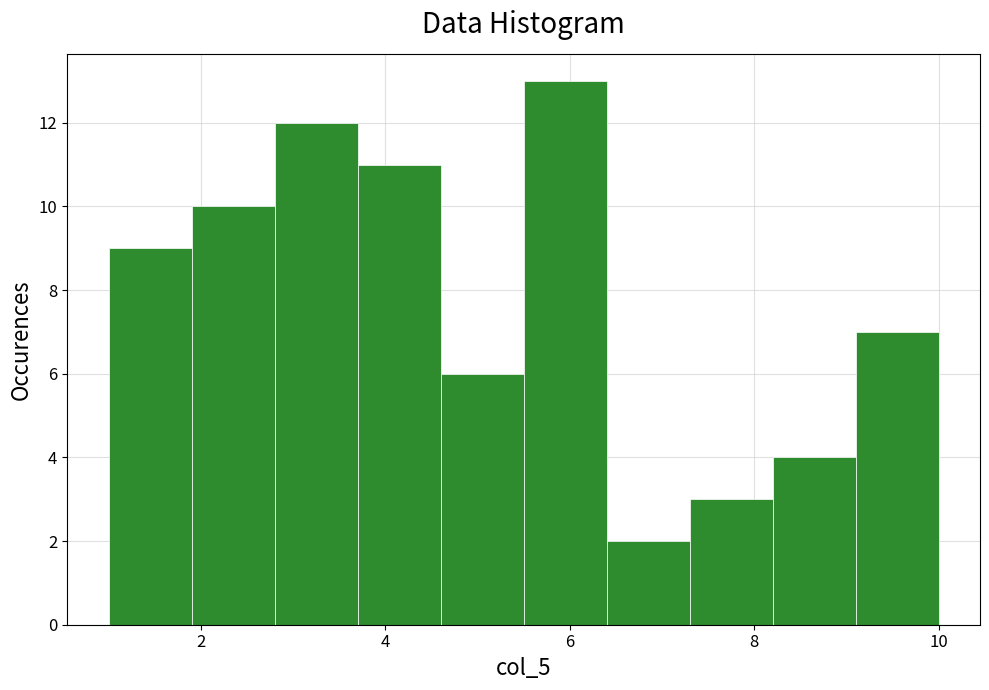

How tall is the bar that spans 1.0 to 1.9 on the x-axis? Neither the bar edges nor the heights are printed on the chart, so give them approximately, as read against the axes.

9